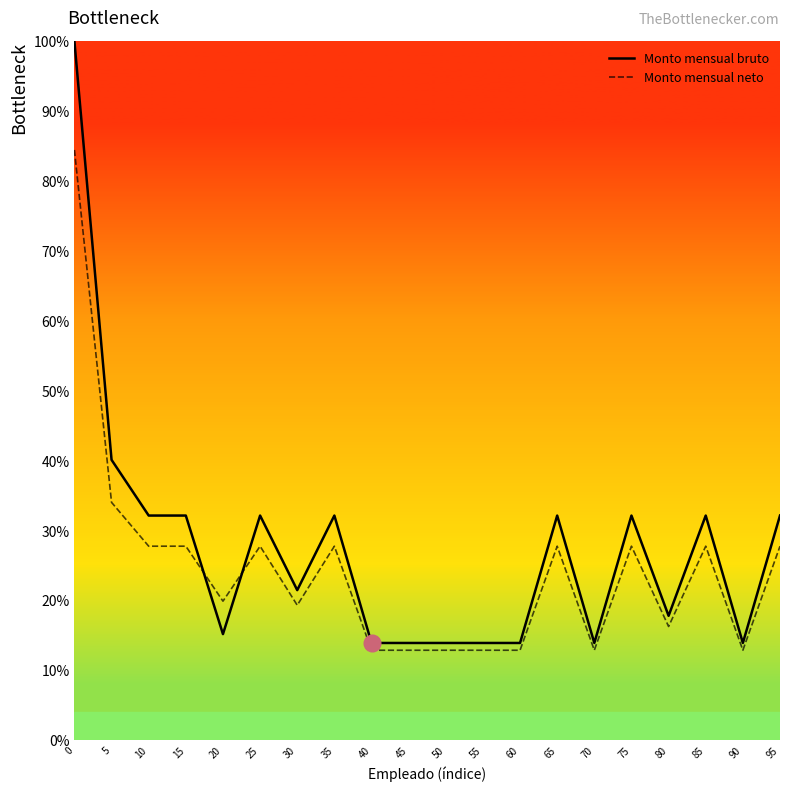

Reading left to right, list all the values displayed in this chart.

Monto mensual bruto: 0=100.0	5=40.1	10=32.1	15=32.1	20=15.2	25=32.1	30=21.4	35=32.1	40=13.9	45=13.9	50=13.9	55=13.9	60=13.9	65=32.1	70=13.9	75=32.1	80=17.8	85=32.1	90=13.9	95=32.1
Monto mensual neto: 0=84.5	5=34.0	10=27.7	15=27.7	20=19.9	25=27.7	30=19.3	35=27.7	40=12.8	45=12.8	50=12.8	55=12.8	60=12.8	65=27.7	70=12.8	75=27.7	80=16.2	85=27.7	90=12.8	95=27.7